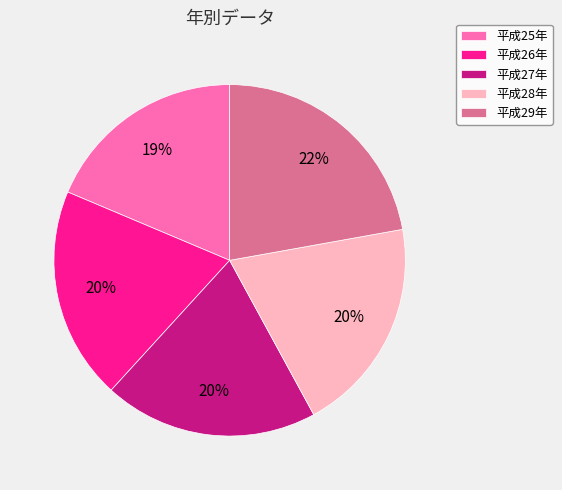

Which has a higher value, 平成29年 or 平成27年?

平成29年